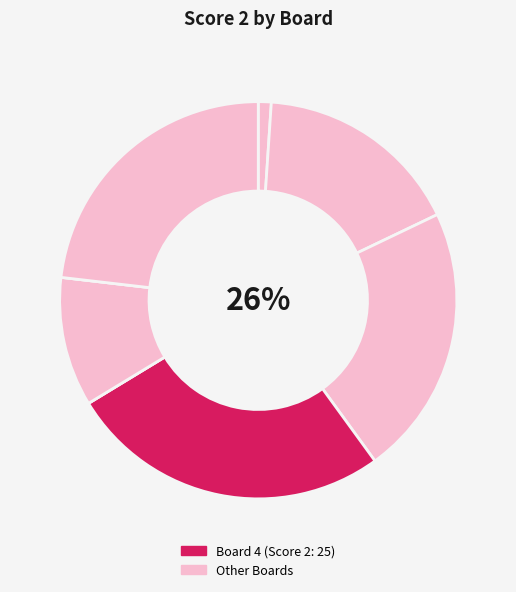

What portion of the pie excludes 2?

83.2%